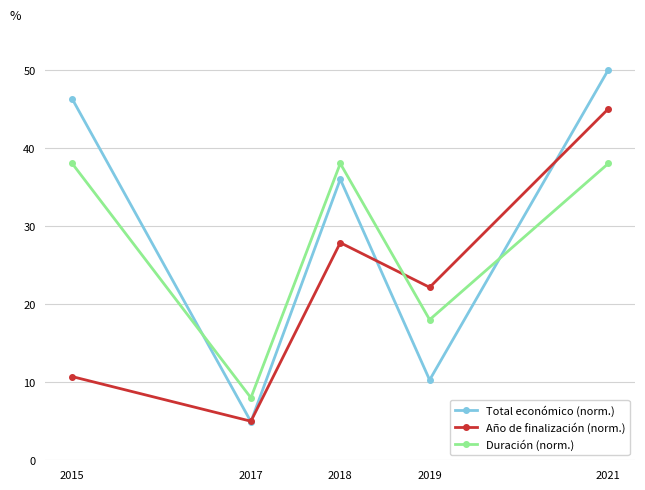

At which category does the chart reach its peak across all series?

2021